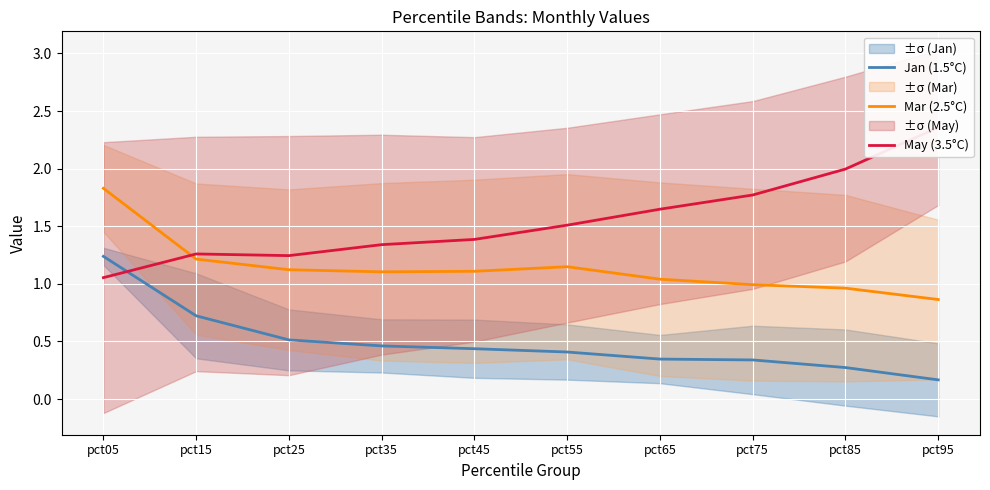

After their last crossing, which series has the higher values: May (3.5°C) or Jan (1.5°C)?

May (3.5°C)